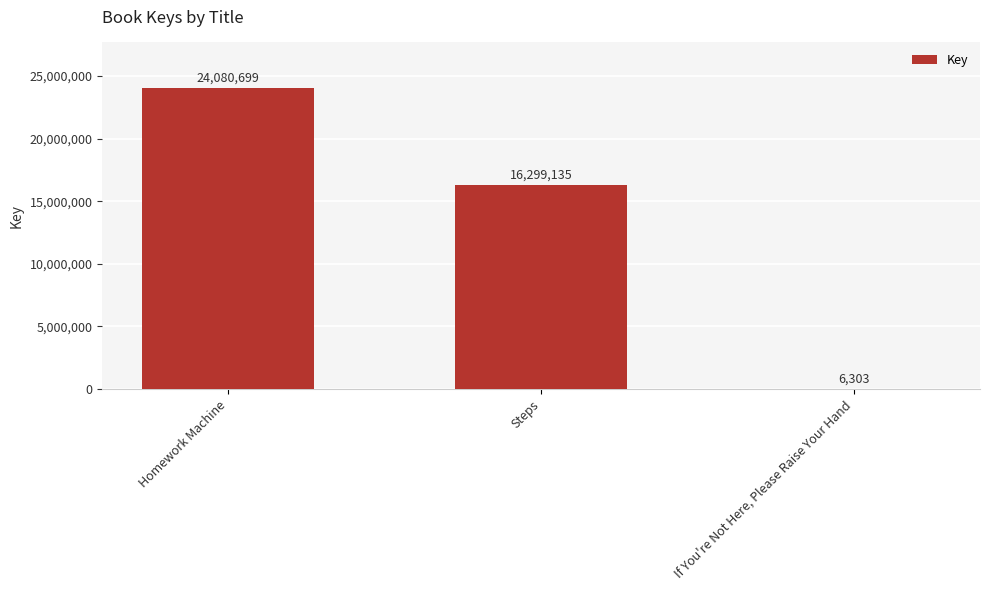

Between Steps and If You're Not Here, Please Raise Your Hand, which is larger?

Steps